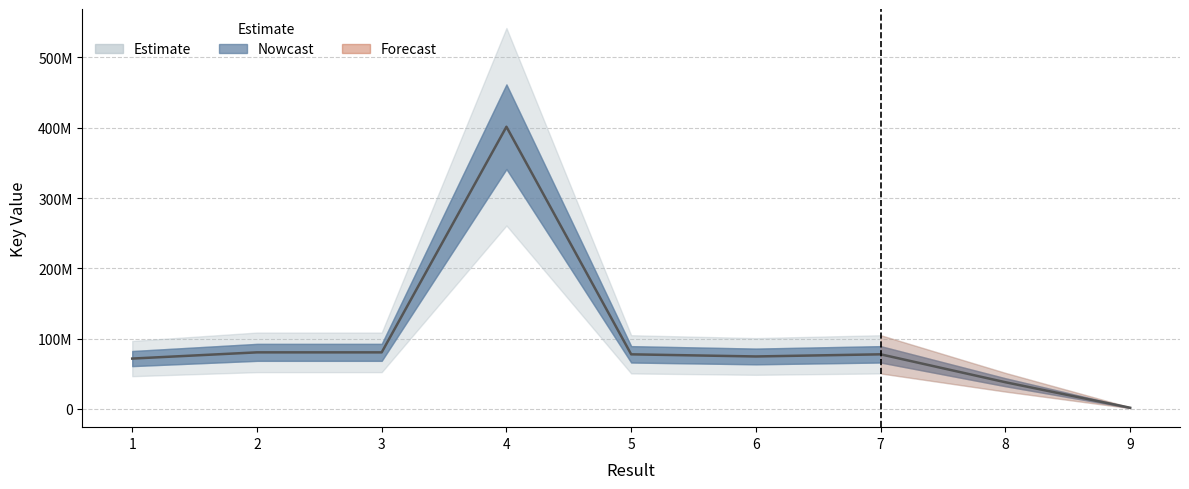

Reading left to right, list all the values displayed in this chart.

1=71651289	2=80489818	3=80490490	4=401437135	5=77685183	6=74655187	7=77686358	8=37988672	9=1687566